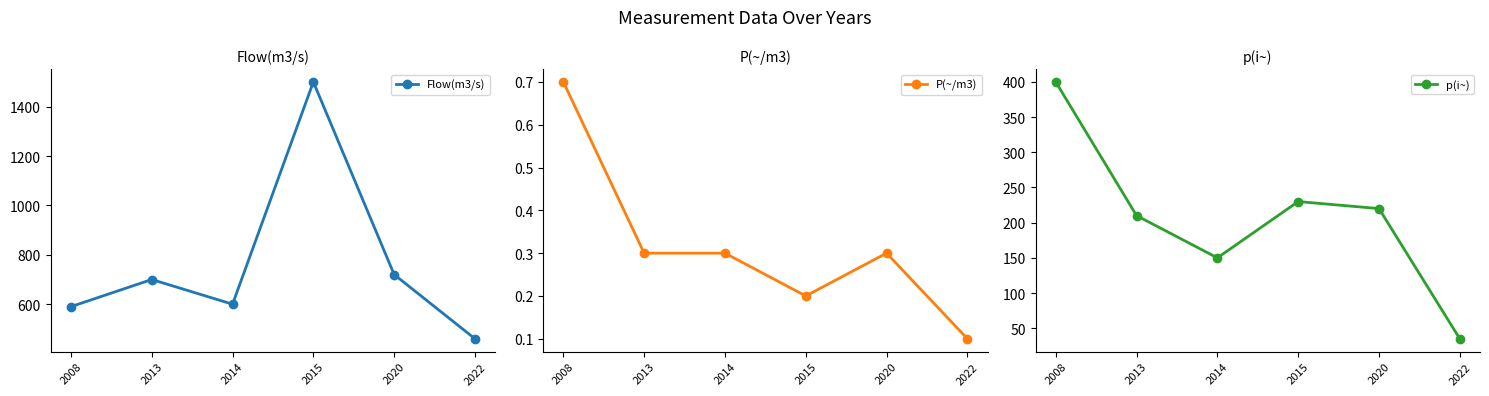

At how many categories does at least one series exceed 780?

1